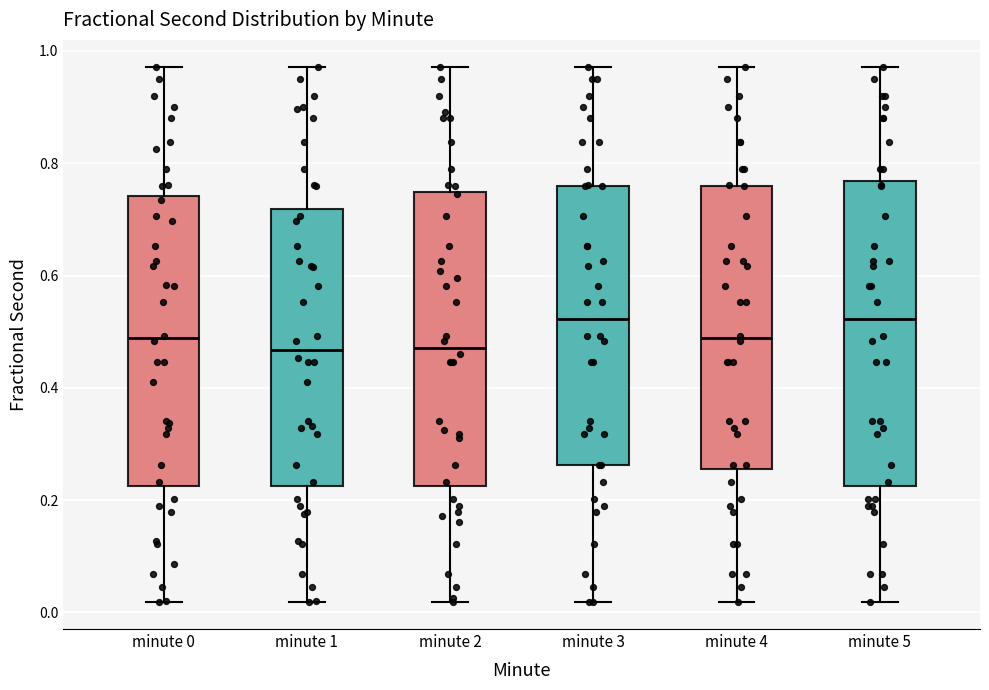

Where does the upper whisker of the box for minute 4 end on the y-axis? The values are not printed on the chart, so give them approximately, as read against the axis.

0.98